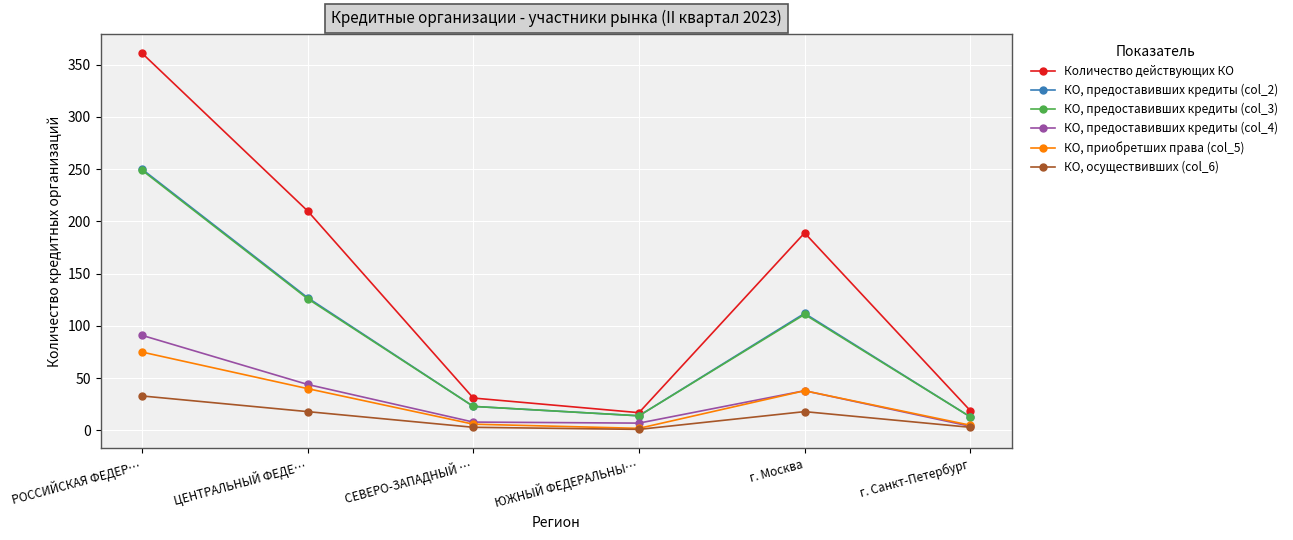

True or false: Количество действующих КО and КО, предоставивших кредиты (col_4) intersect in this chart.

False